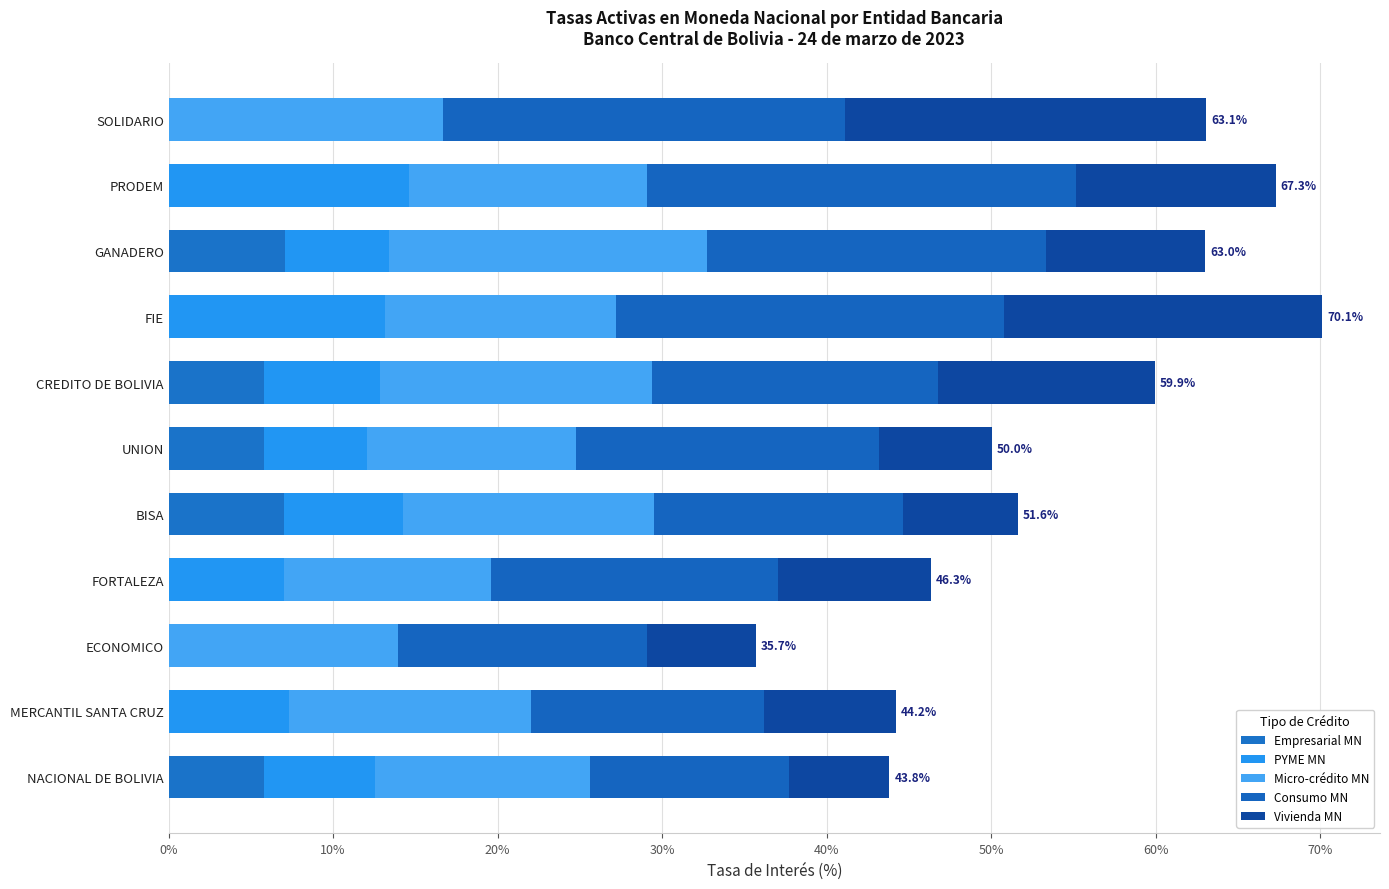

Reading left to right, transcribe all the data shown in this chart.

Empresarial MN: 5.8	0.0	0.0	0.0	7.0	5.8	5.8	0.0	7.0	0.0	0.0
PYME MN: 6.8	7.3	0.0	7.0	7.2	6.3	7.1	13.1	6.4	14.6	0.0
Micro-crédito MN: 13.1	14.7	14.0	12.6	15.3	12.7	16.5	14.0	19.3	14.4	16.7
Consumo MN: 12.1	14.2	15.1	17.4	15.2	18.4	17.4	23.6	20.6	26.1	24.5
Vivienda MN: 6.1	8.0	6.7	9.3	7.0	6.8	13.2	19.3	9.7	12.1	22.0